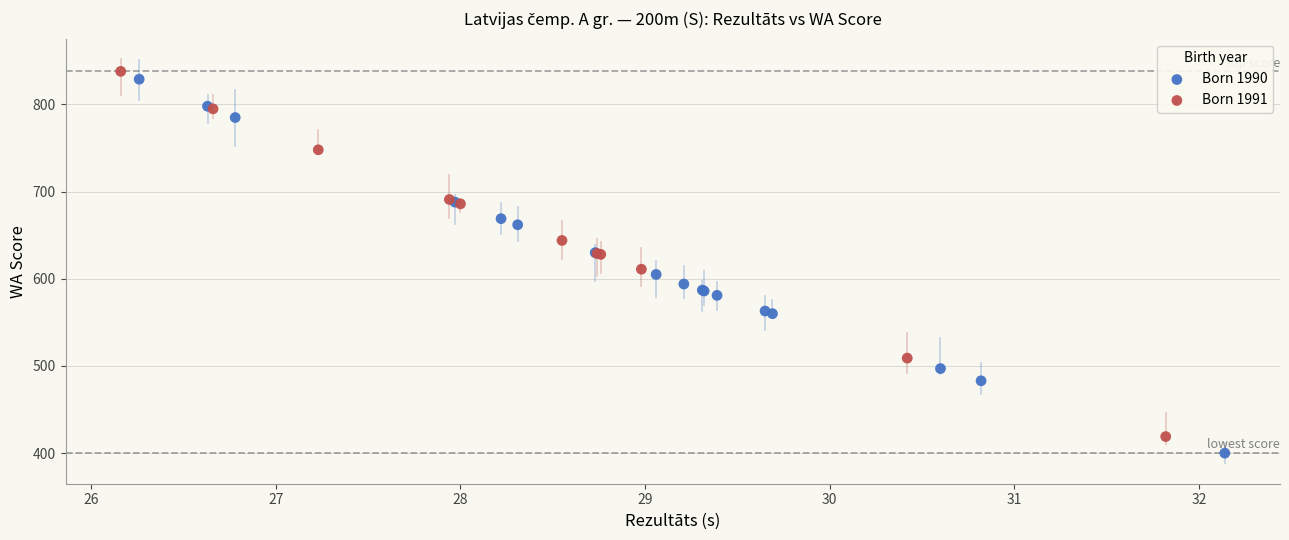

Which series contains the highest Y value?

Born 1991